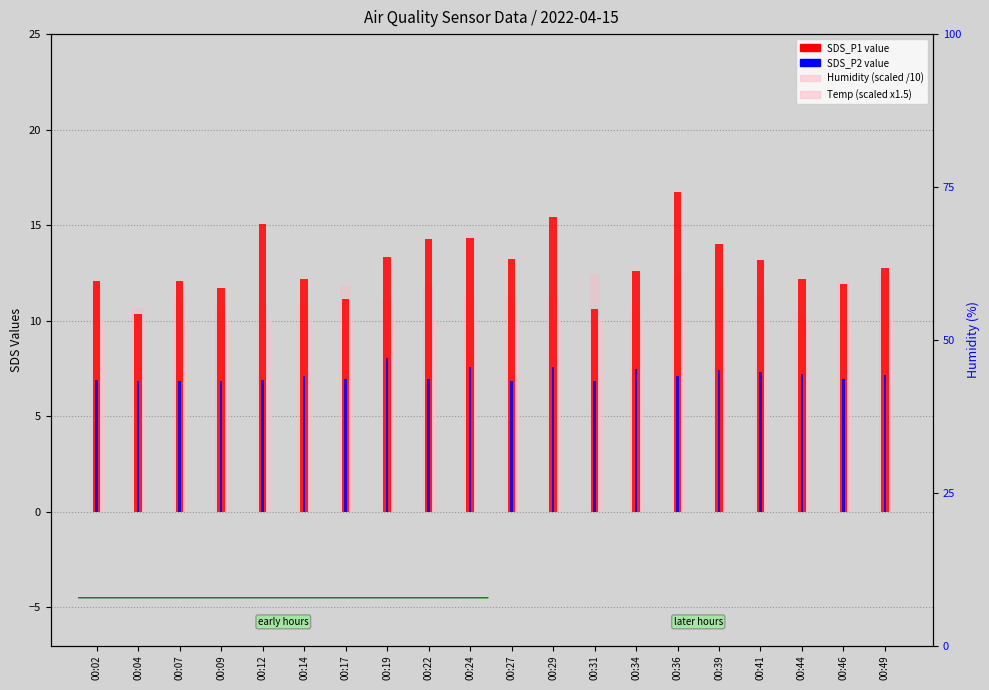

What is the spread (max minus min) of values at 00:07?

5.3